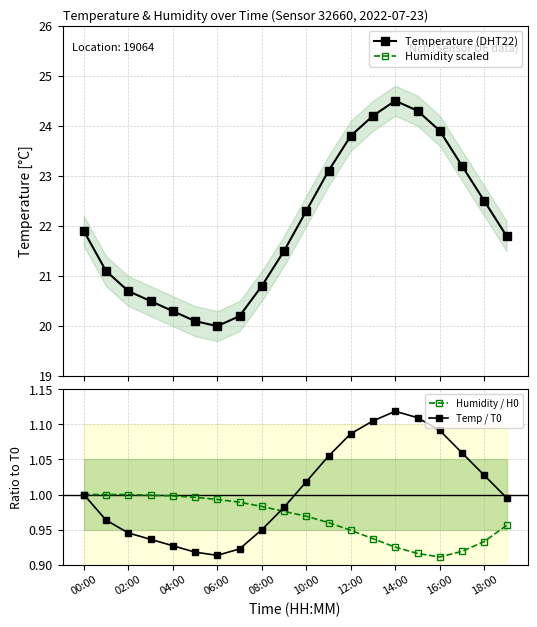

Rank the series by their maximum value, from highest to lowest.

Temperature (DHT22), Temp / T0, Humidity / H0, Humidity scaled